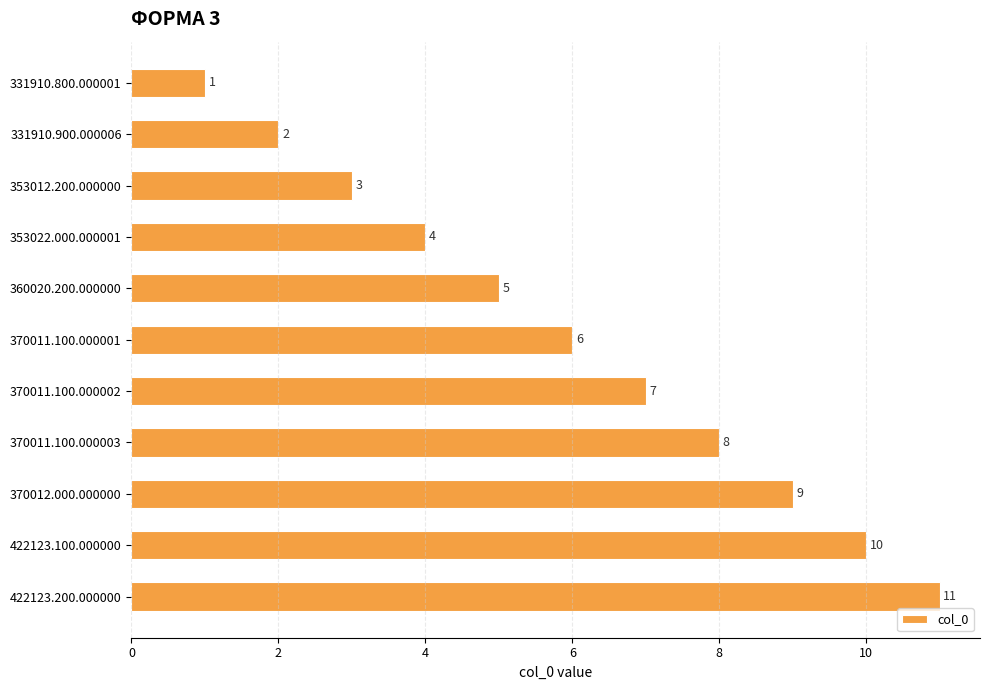

True or false: the data shows 17 at 422123.100.000000.

False